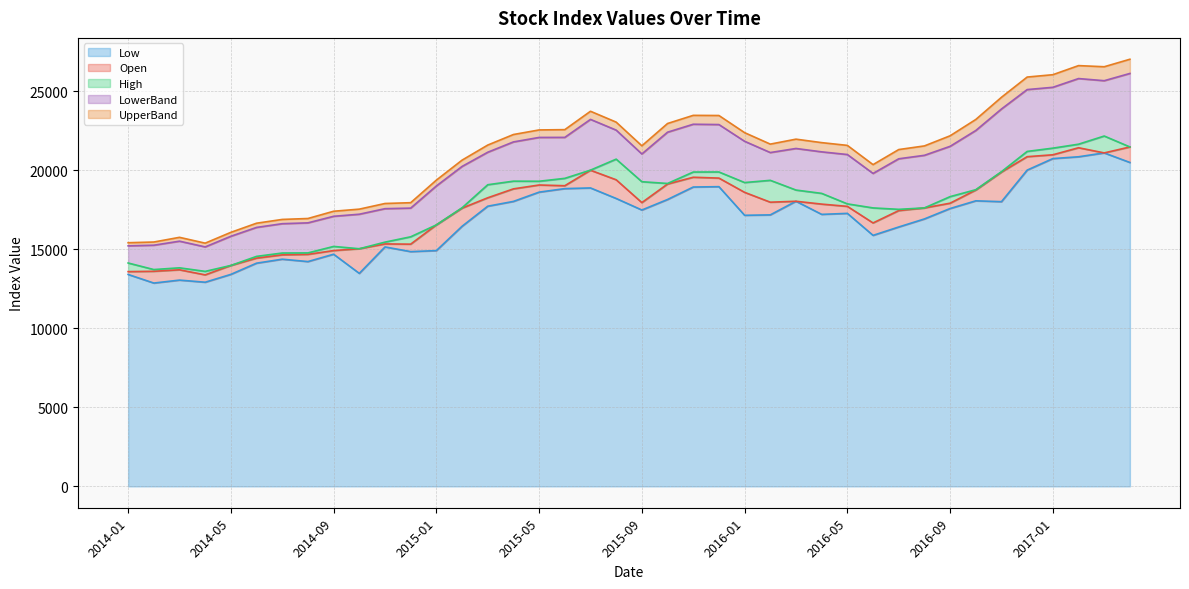

Reading right to left, what are all the values shown in this chart?

Open: 2017-04=21464.5	2017-03=21087.8	2017-02=21414.2	2017-01=20969.3	2016-12=20849.6	2016-11=19875.0	2016-10=18740.9	2016-09=17907.6	2016-08=17609.5	2016-07=17439.3	2016-06=16659.2	2016-05=17707.3	2016-04=17850.3	2016-03=18030.3	2016-02=17971.2	2016-01=18594.1	2015-12=19495.6	2015-11=19549.1	2015-10=19119.7	2015-09=17944.8	2015-08=19388.6	2015-07=19992.7	2015-06=19012.7	2015-05=19059.0	2015-04=18814.0	2015-03=18250.3	2015-02=17594.9	2015-01=16536.1	2014-12=15317.5	2014-11=15333.1	2014-10=15027.4	2014-09=14912.6	2014-08=14671.9	2014-07=14641.6	2014-06=14434.2	2014-05=13970.4	2014-04=13375.9	2014-03=13695.9	2014-02=13602.1	2014-01=13581.0
High: 2017-04=21464.5	2017-03=22155.7	2017-02=21639.3	2017-01=21389.0	2016-12=21182.0	2016-11=19902.0	2016-10=18760.5	2016-09=18322.9	2016-08=17609.5	2016-07=17519.6	2016-06=17609.5	2016-05=17865.3	2016-04=18528.6	2016-03=18739.2	2016-02=19354.1	2016-01=19213.6	2015-12=19882.2	2015-11=19878.7	2015-10=19155.9	2015-09=19266.0	2015-08=20693.2	2015-07=19998.9	2015-06=19478.9	2015-05=19295.9	2015-04=19301.2	2015-03=19075.4	2015-02=17617.0	2015-01=16536.1	2014-12=15783.2	2014-11=15445.7	2014-10=15027.4	2014-09=15174.1	2014-08=14763.3	2014-07=14756.9	2014-06=14545.2	2014-05=13970.4	2014-04=13596.0	2014-03=13821.3	2014-02=13711.3	2014-01=14126.5
Low: 2017-04=20482.9	2017-03=21087.8	2017-02=20843.6	2017-01=20729.0	2016-12=19999.7	2016-11=18004.8	2016-10=18058.0	2016-09=17571.0	2016-08=16912.5	2016-07=16403.7	2016-06=15873.3	2016-05=17264.1	2016-04=17201.7	2016-03=18030.3	2016-02=17169.2	2016-01=17143.1	2015-12=18953.2	2015-11=18930.9	2015-10=18142.1	2015-09=17476.2	2015-08=18206.8	2015-07=18872.5	2015-06=18830.2	2015-05=18606.9	2015-04=18020.5	2015-03=17718.0	2015-02=16447.4	2015-01=14910.0	2014-12=14845.9	2014-11=15142.0	2014-10=13469.1	2014-09=14681.3	2014-08=14216.0	2014-07=14367.1	2014-06=14115.3	2014-05=13406.7	2014-04=12910.8	2014-03=13045.0	2014-02=12857.7	2014-01=13401.5
UpperBand: 2017-04=27011.2	2017-03=26537.2	2017-02=26608.6	2017-01=26033.8	2016-12=25885.1	2016-11=24606.2	2016-10=23202.2	2016-09=22170.5	2016-08=21530.3	2016-07=21300.2	2016-06=20347.4	2016-05=21564.1	2016-04=21738.2	2016-03=21957.4	2016-02=21643.9	2016-01=22368.9	2015-12=23453.4	2015-11=23462.8	2015-10=22947.5	2015-09=21537.3	2015-08=23034.3	2015-07=23722.0	2015-06=22559.2	2015-05=22540.7	2015-04=22251.0	2015-03=21584.3	2015-02=20630.4	2015-01=19367.0	2014-12=17939.8	2014-11=17889.4	2014-10=17532.0	2014-09=17399.0	2014-08=16940.2	2014-07=16881.5	2014-06=16642.4	2014-05=16065.0	2014-04=15381.3	2014-03=15749.3	2014-02=15452.7	2014-01=15408.3
LowerBand: 2017-04=26112.7	2017-03=25654.5	2017-02=25789.5	2017-01=25236.7	2016-12=25092.6	2016-11=23866.3	2016-10=22504.6	2016-09=21503.8	2016-08=20935.8	2016-07=20716.4	2016-06=19789.8	2016-05=20985.6	2016-04=21155.1	2016-03=21368.4	2016-02=21110.7	2016-01=21822.8	2015-12=22880.8	2015-11=22900.8	2015-10=22397.8	2015-09=21021.4	2015-08=22529.0	2015-07=23207.5	2015-06=22069.9	2015-05=22066.4	2015-04=21782.8	2015-03=21130.2	2015-02=20231.6	2015-01=18997.0	2014-12=17597.0	2014-11=17561.2	2014-10=17210.5	2014-09=17079.7	2014-08=16664.6	2014-07=16611.6	2014-06=16376.4	2014-05=15816.7	2014-04=15143.6	2014-03=15505.9	2014-02=15251.2	2014-01=15211.5